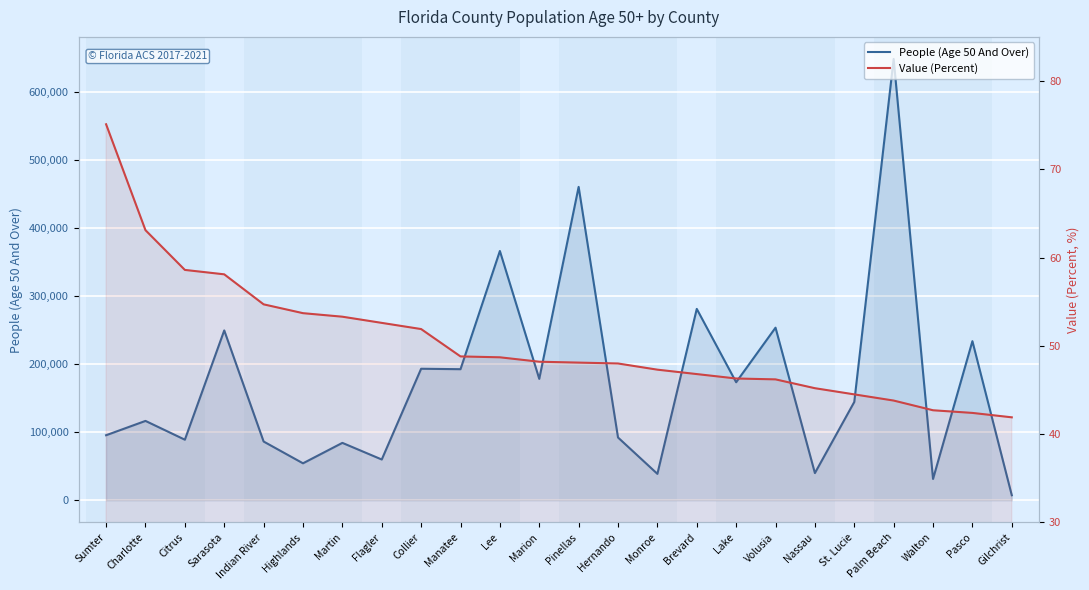

True or false: People (Age 50 And Over) and Value (Percent) intersect in this chart.

False